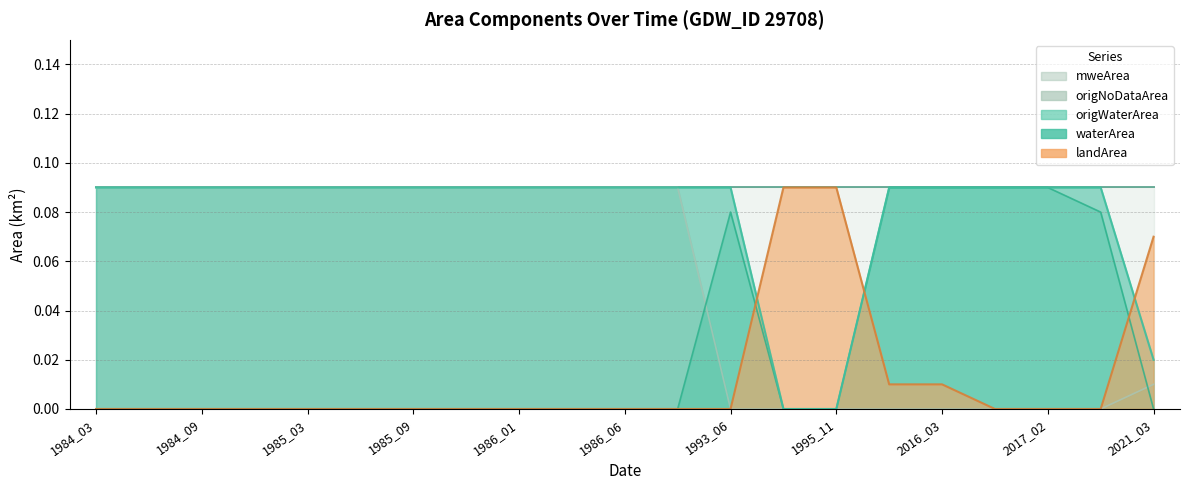

What is the value of the waterArea point at the 8th from the left?

0.1